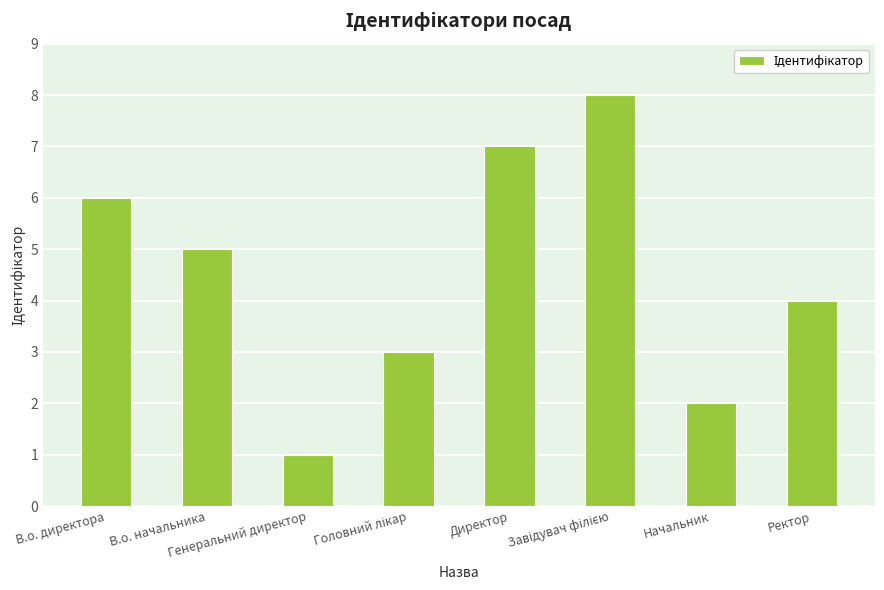

What is the label of the 1st bar from the left?

В.о. директора